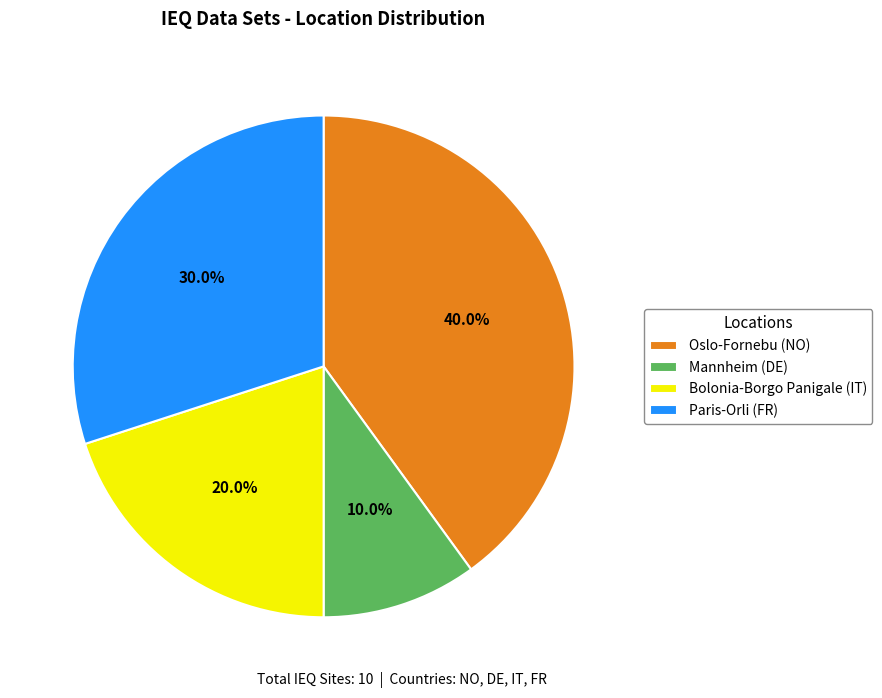

What percentage is NOT represented by Mannheim (DE)?

90.0%